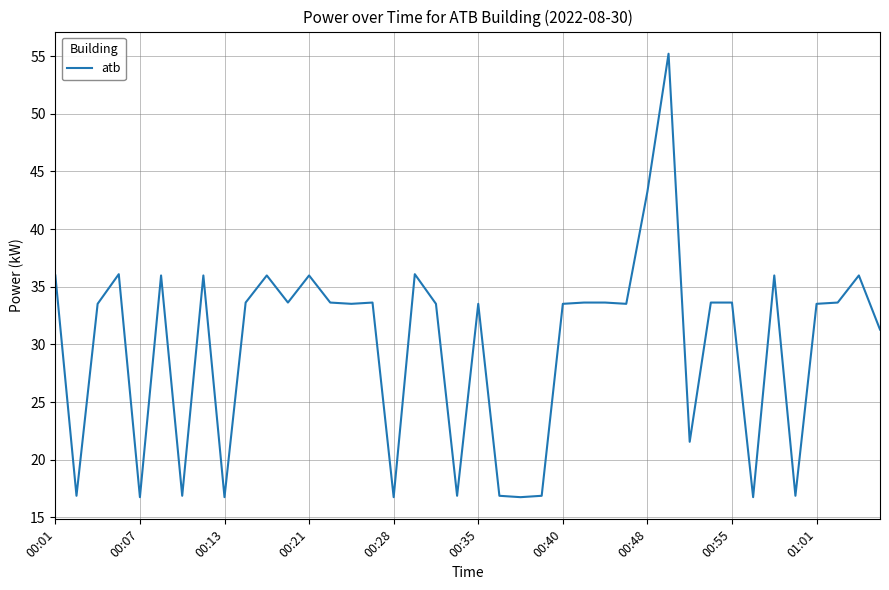

What is the smallest value displayed?

16.8